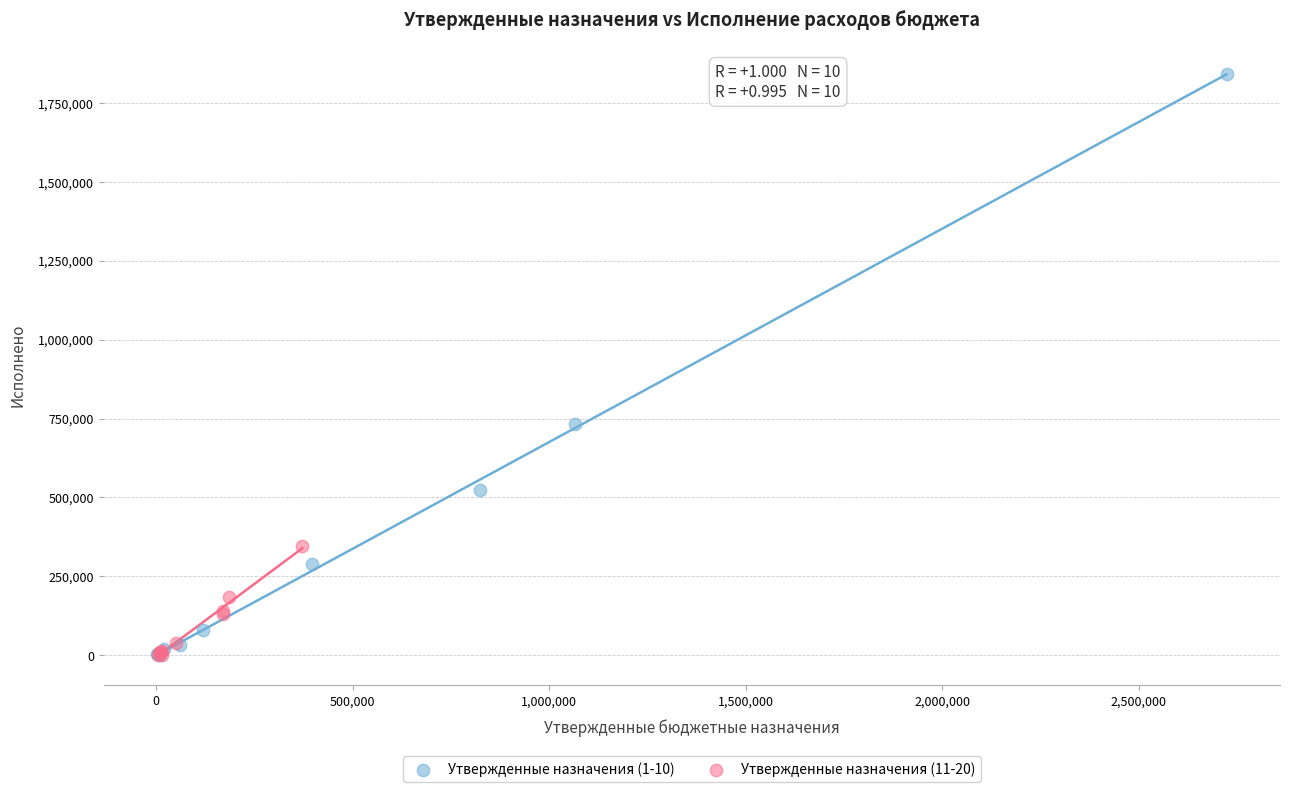

What are all the series names shown in the legend?

Утвержденные назначения (1-10), Утвержденные назначения (11-20)